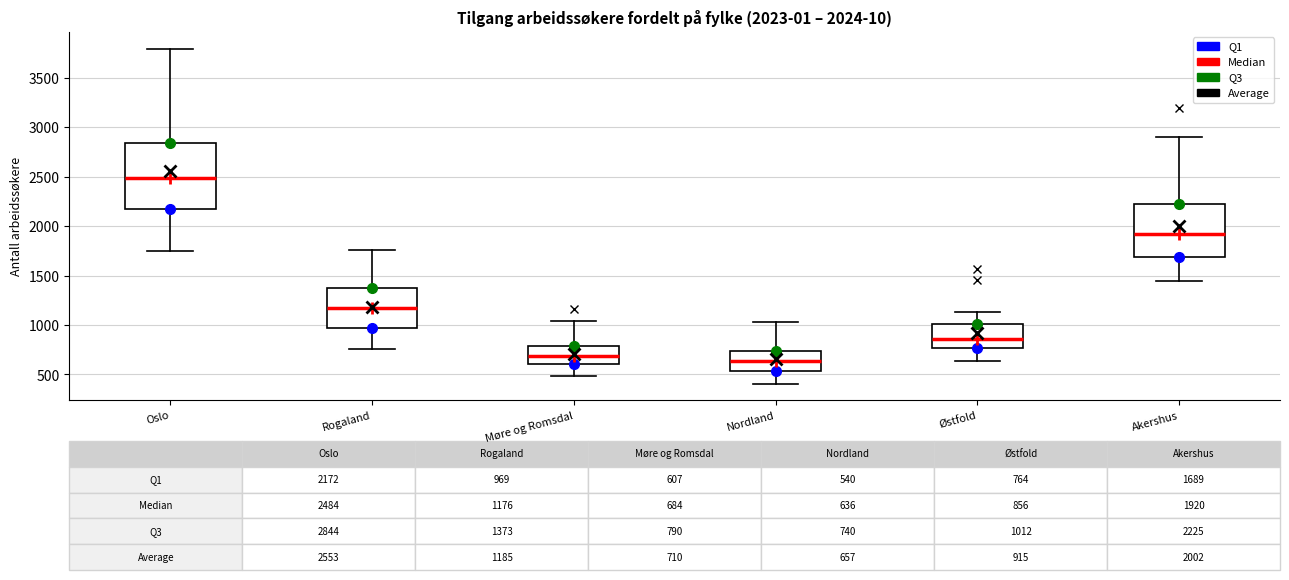

Comparing the boxes themselves (not the whiskers), which one is the tallest?

Oslo